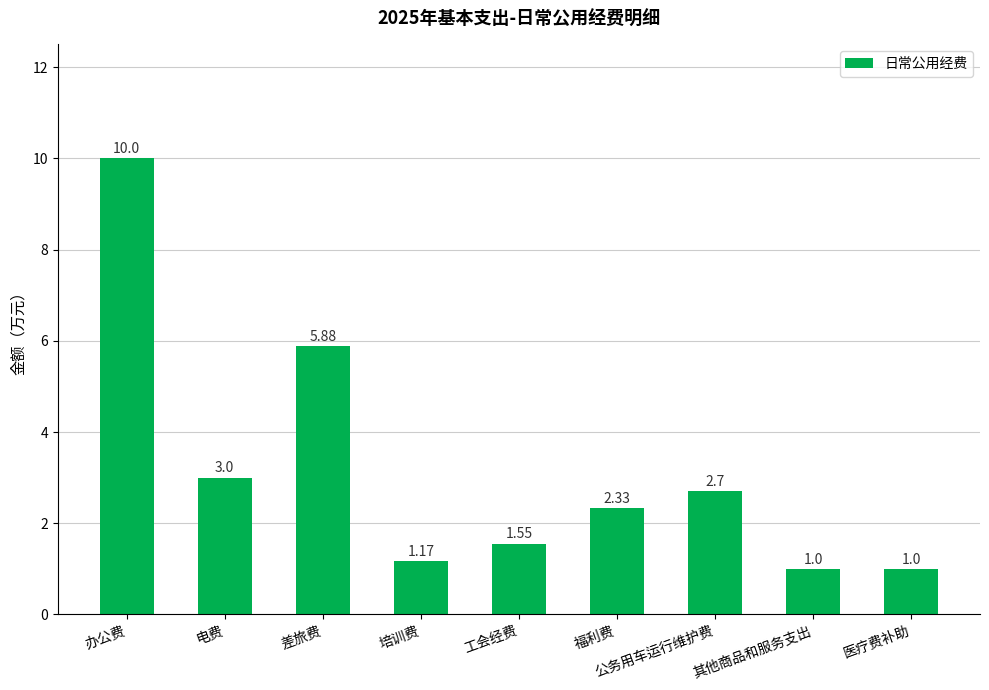

Which category has the highest value across all series?

办公费